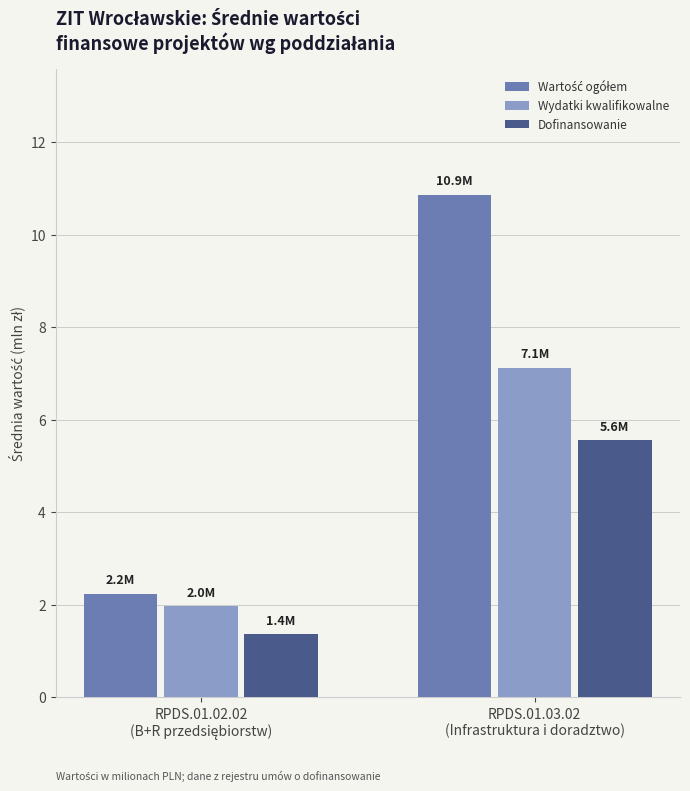

What is the average value of the Wydatki kwalifikowalne series?

4.5